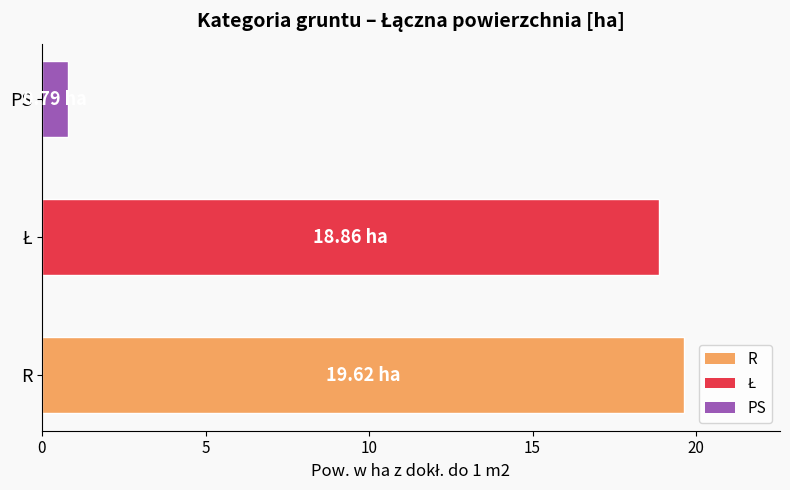

What is the difference between the maximum and minimum values?

18.8